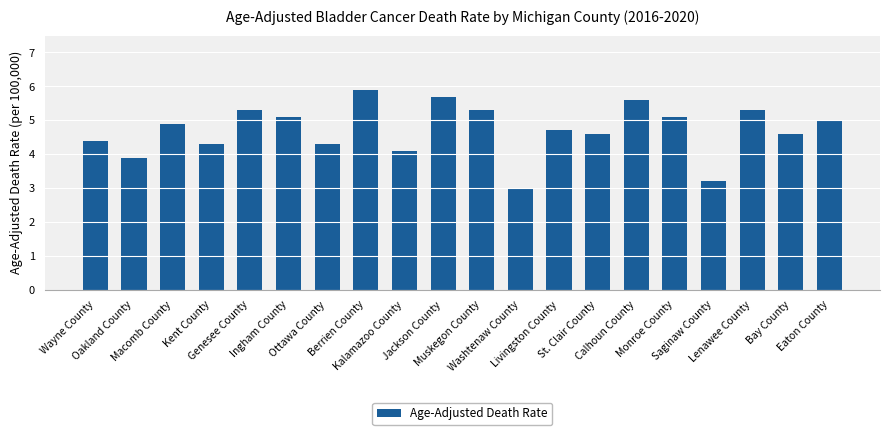

What is the value of the 2nd bar from the left?

3.9